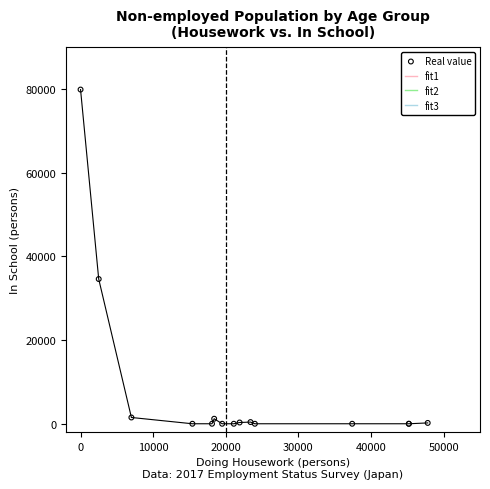

What Y value in the scatter plot is closest to 39950?

34600